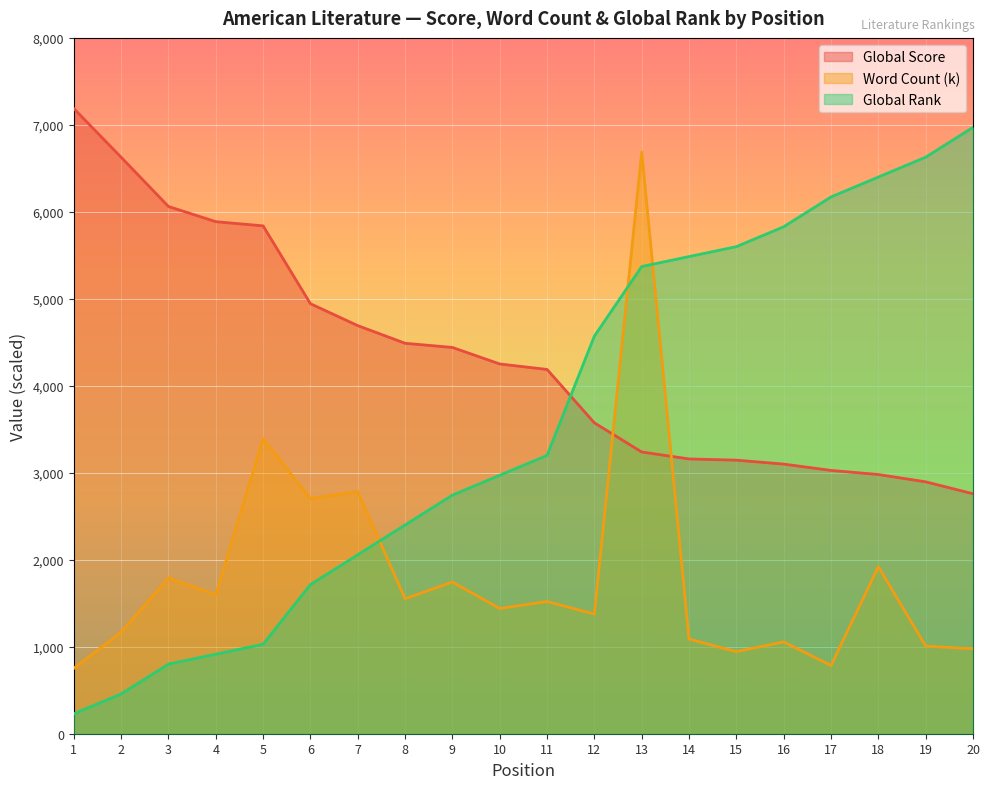

After their last crossing, which series has the higher values: Global Score or Global Rank?

Global Rank